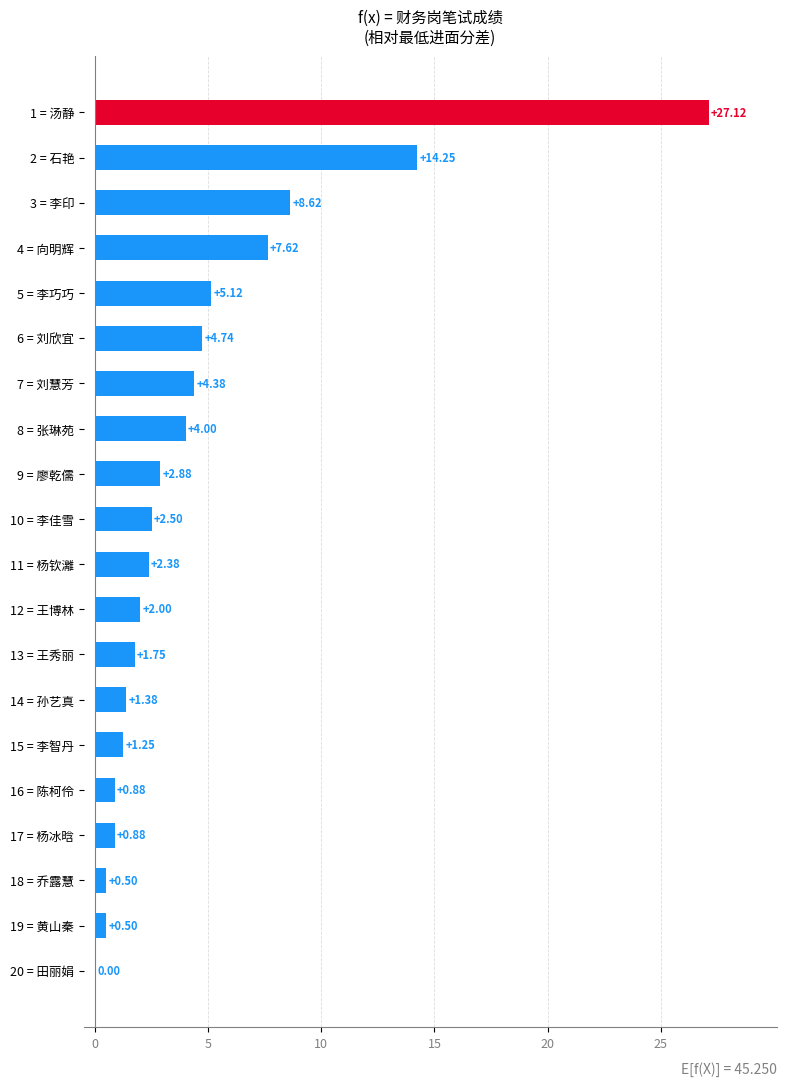

Between 2 = 石艳 and 5 = 李巧巧, which is larger?

2 = 石艳